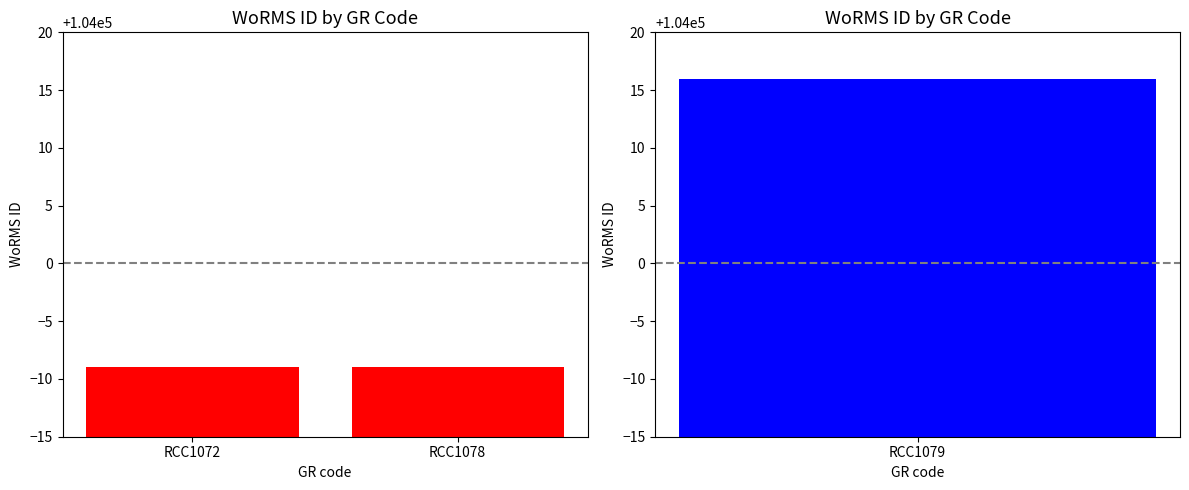

List the labels in order of value, smallest first.

RCC1072, RCC1078, RCC1079